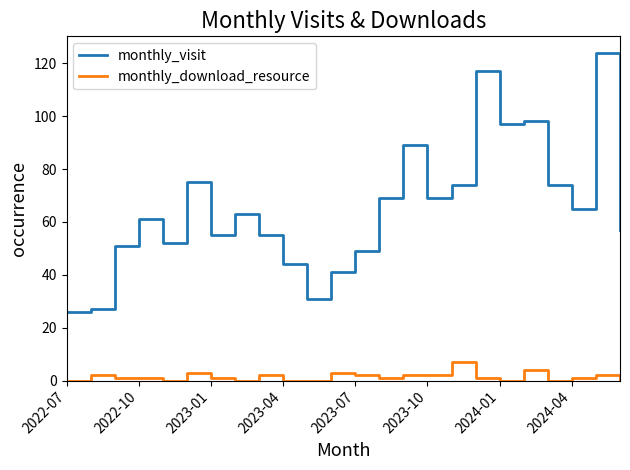

True or false: monthly_download_resource and monthly_visit cross at least once.

False